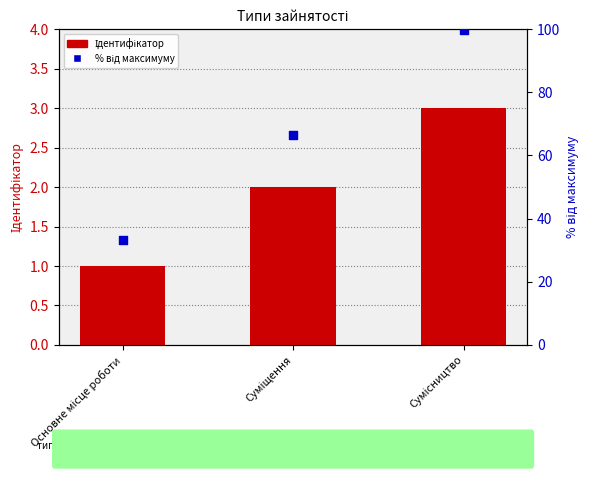

Which series reaches the maximum Y coordinate?

% від максимуму